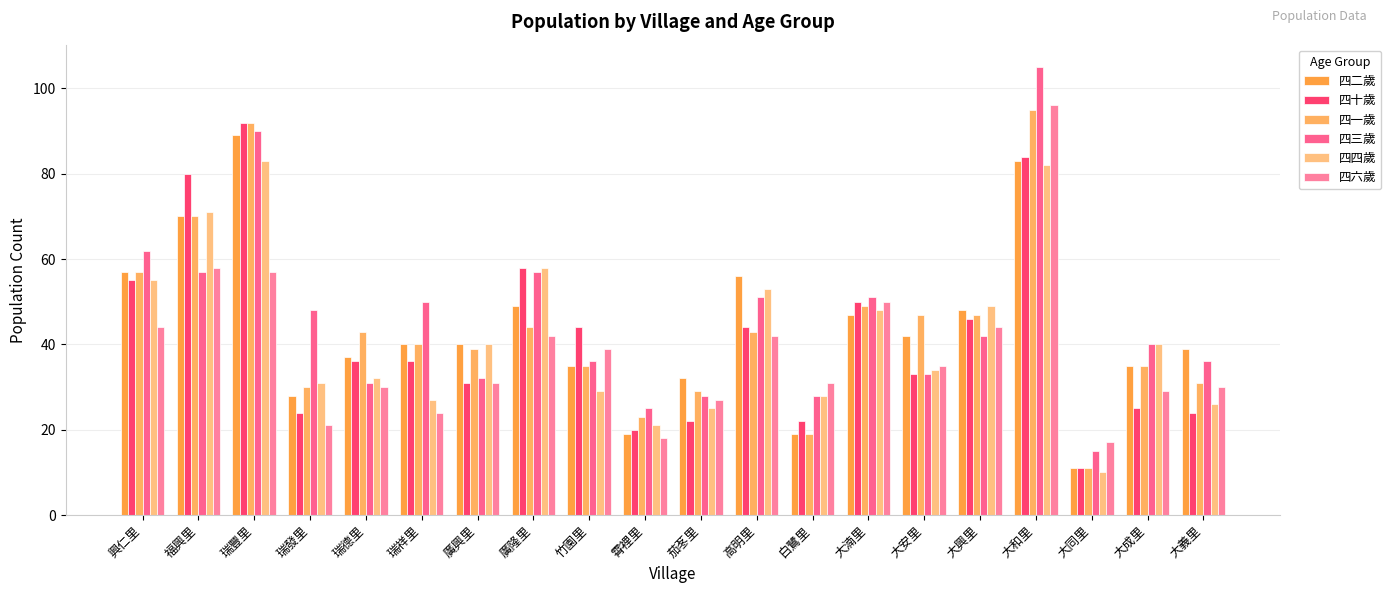

List the series in order of their peak value, highest first.

四三歲, 四六歲, 四一歲, 四十歲, 四二歲, 四四歲